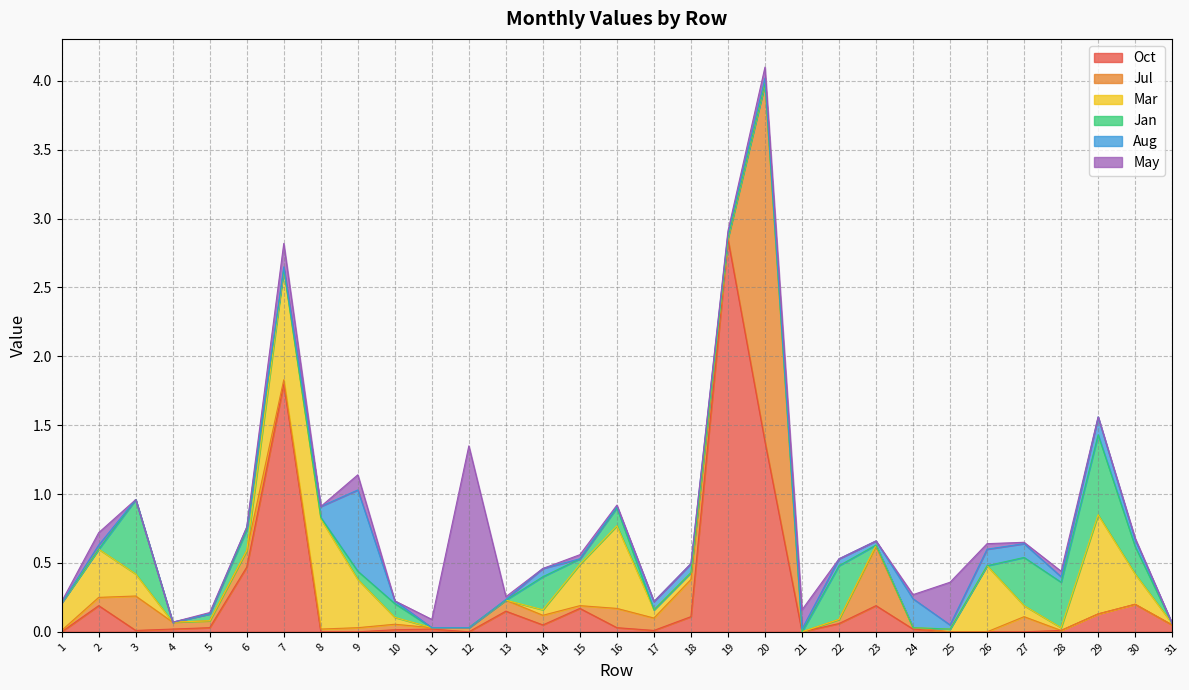

What is the total value across all series at 8?

0.9